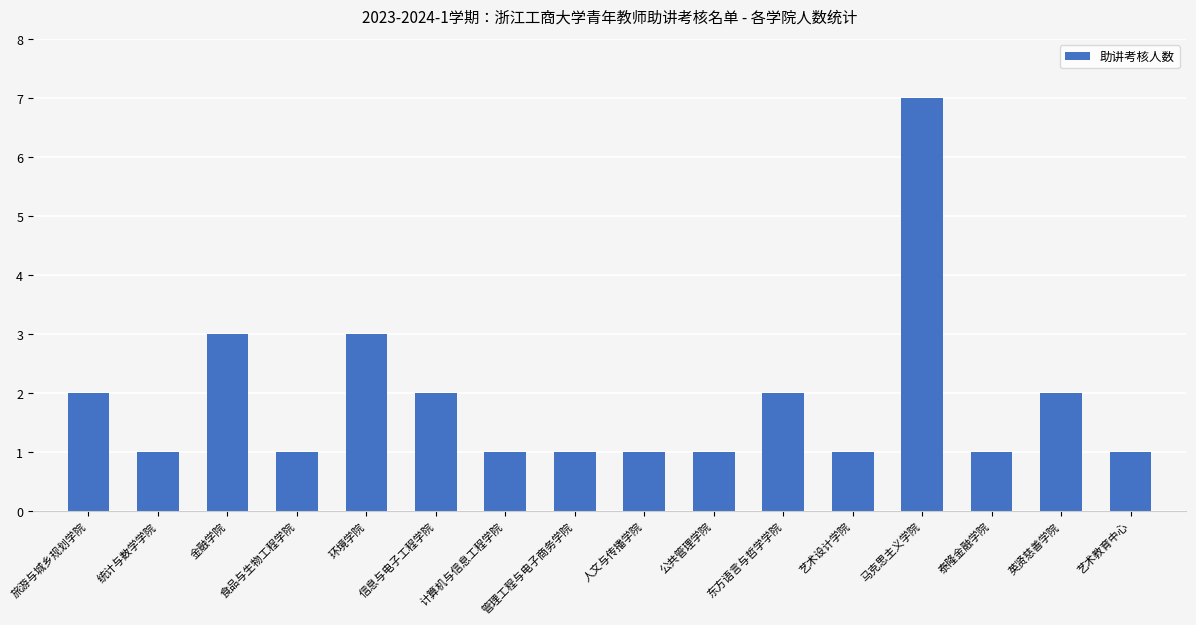

Reading right to left, extract all data points from this chart.

1	2	1	7	1	2	1	1	1	1	2	3	1	3	1	2